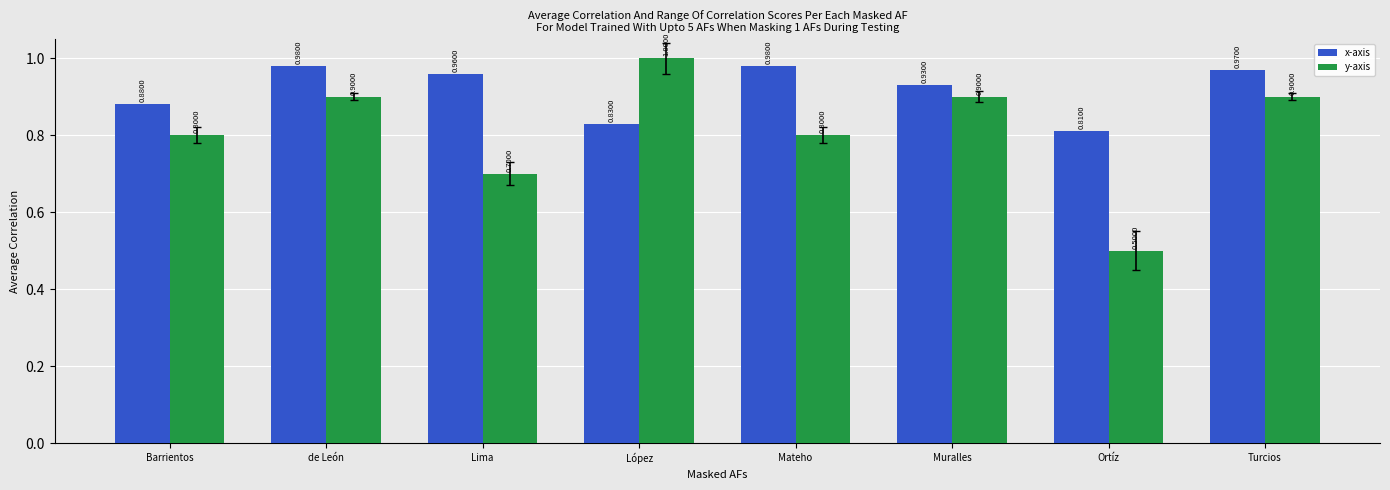

Reading right to left, extract all data points from this chart.

x-axis: Turcios=1.0	Ortíz=0.8	Muralles=0.9	Mateho=1.0	López=0.8	Lima=1.0	de León=1.0	Barrientos=0.9
y-axis: Turcios=0.9	Ortíz=0.5	Muralles=0.9	Mateho=0.8	López=1.0	Lima=0.7	de León=0.9	Barrientos=0.8